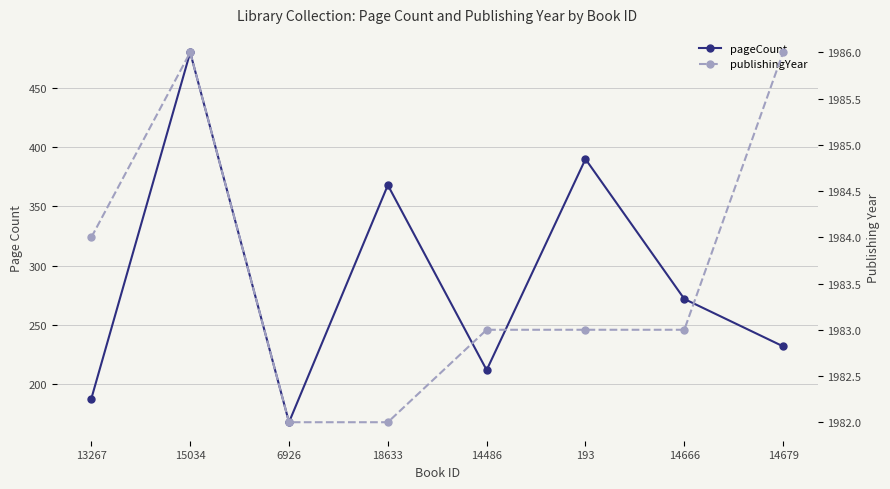

Is it true that pageCount equals 170 at 15034?

False